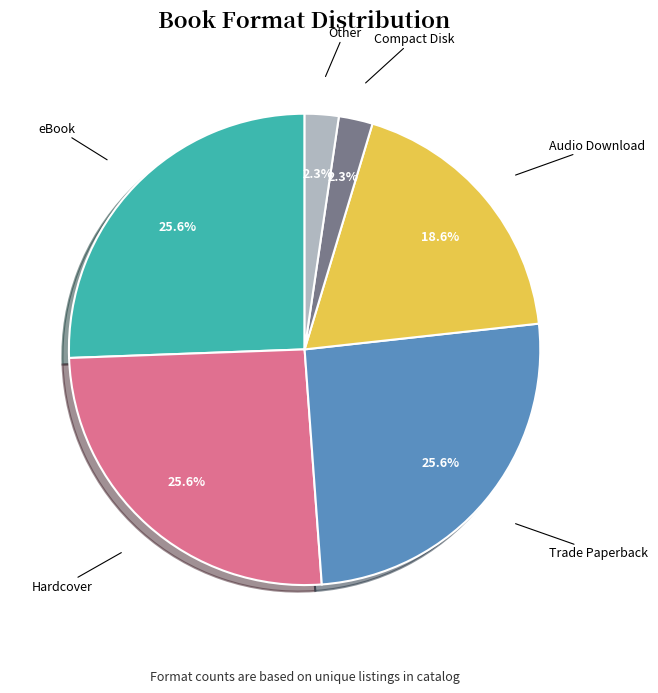

To the nearest percent, what is the difference between the largest and smallest slice percentages?

23%